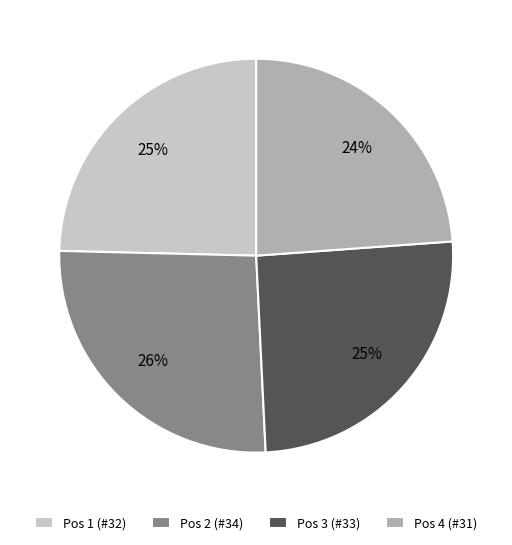

Count the number of slices in the pie.

4